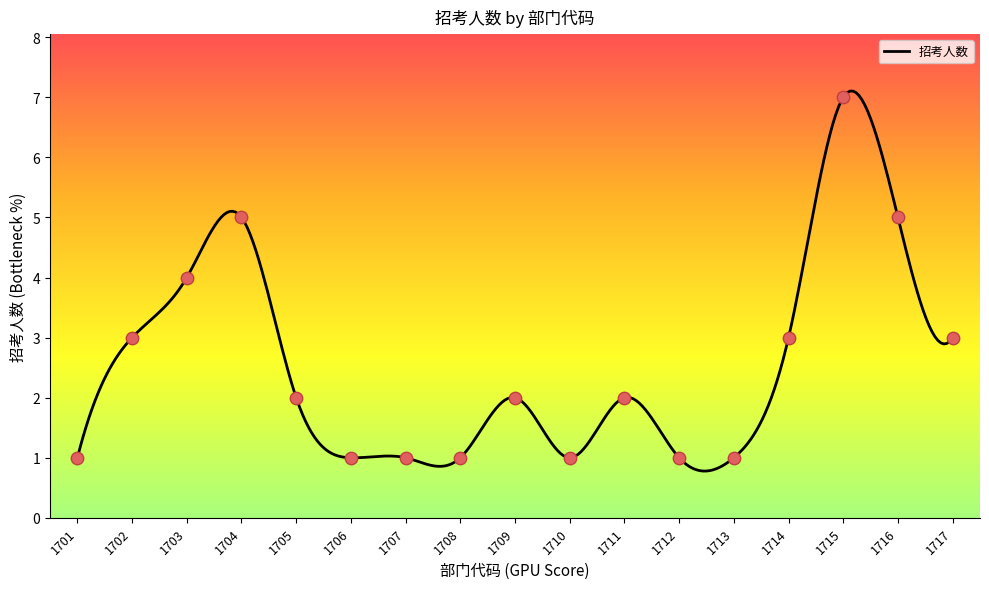

What is the change in value from 1701 to 1715?

+6